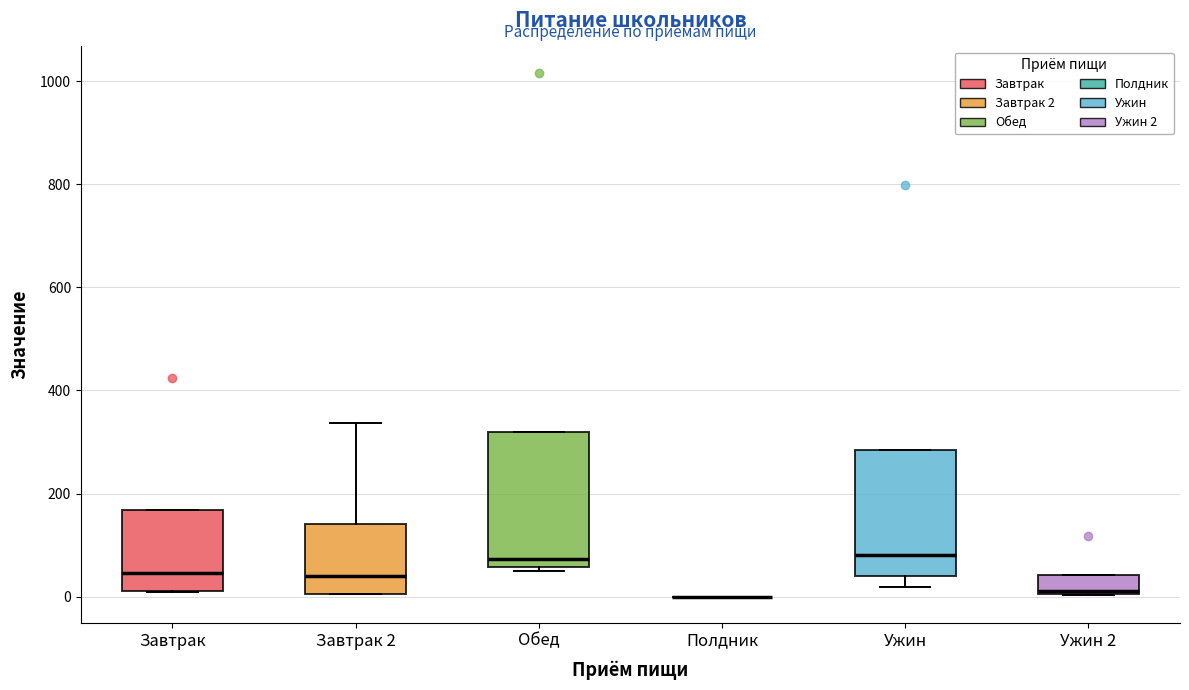

Reading left to right, transcribe this box plot: for each box, give where its median line is, the range the box spans, and where its two whiskers end, as read against the y-axis. The values are not printed on the chart, so give them approximately, as read against the axis.

Завтрак: median 40, box 20 to 160, whiskers 0 to 160
Завтрак 2: median 40, box 0 to 140, whiskers 0 to 340
Обед: median 80, box 60 to 320, whiskers 40 to 320
Полдник: box collapsed to a line at 0, whiskers 0 to 0
Ужин: median 80, box 40 to 280, whiskers 20 to 280
Ужин 2: median 20, box 0 to 40, whiskers 0 to 40